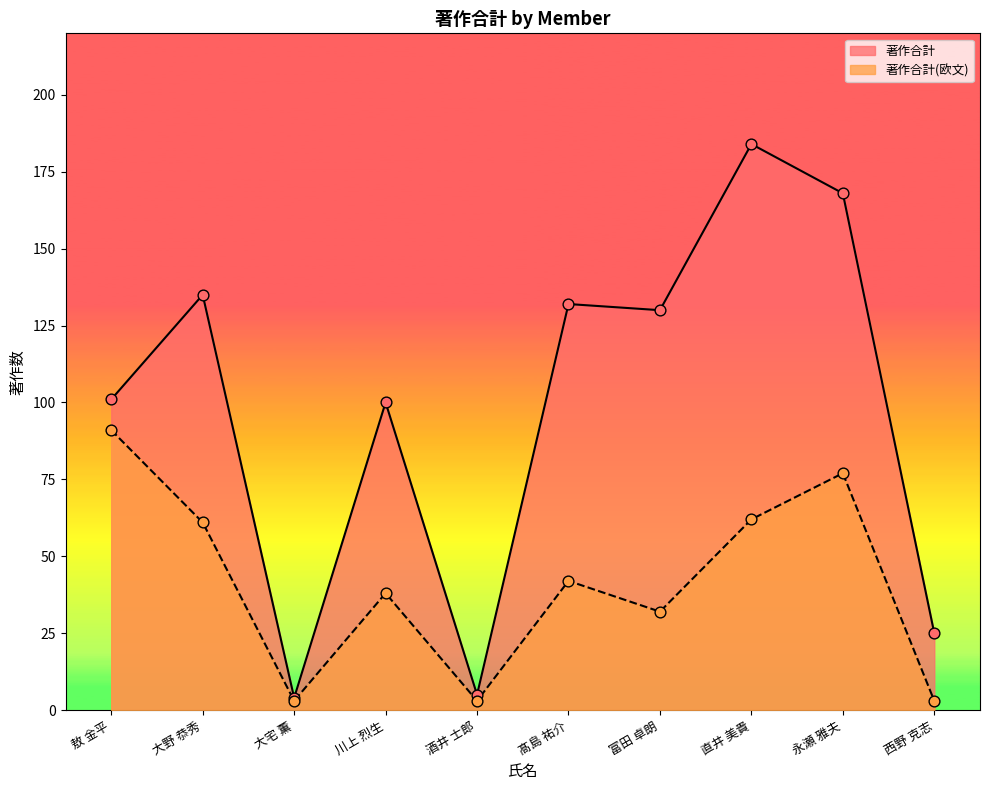

Which series contains the highest Y value?

著作合計